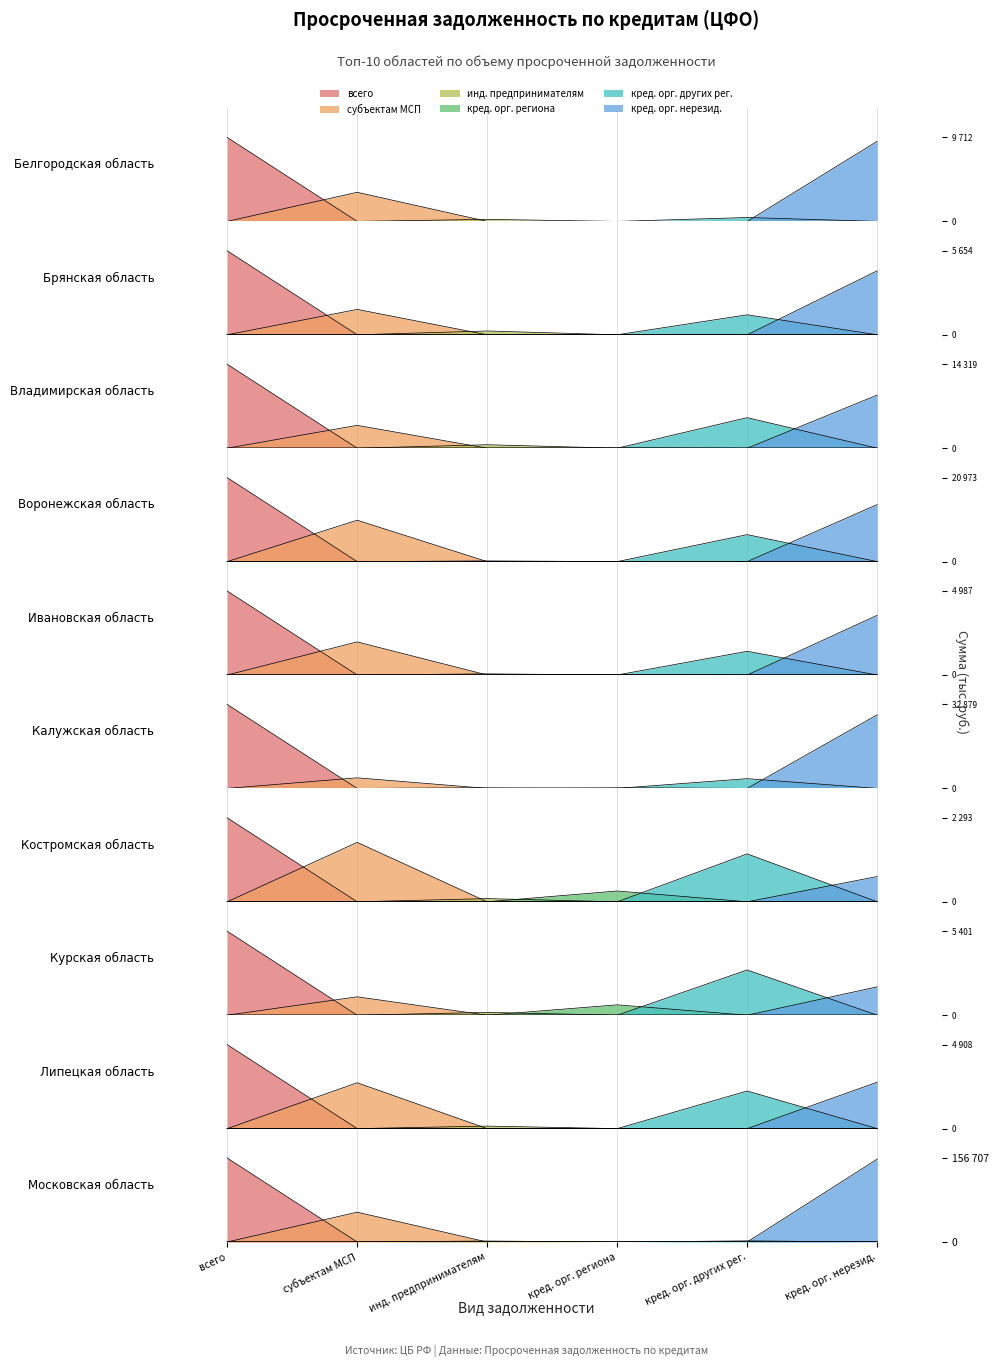

How many data points in кред. орг. региона are above 36?

4